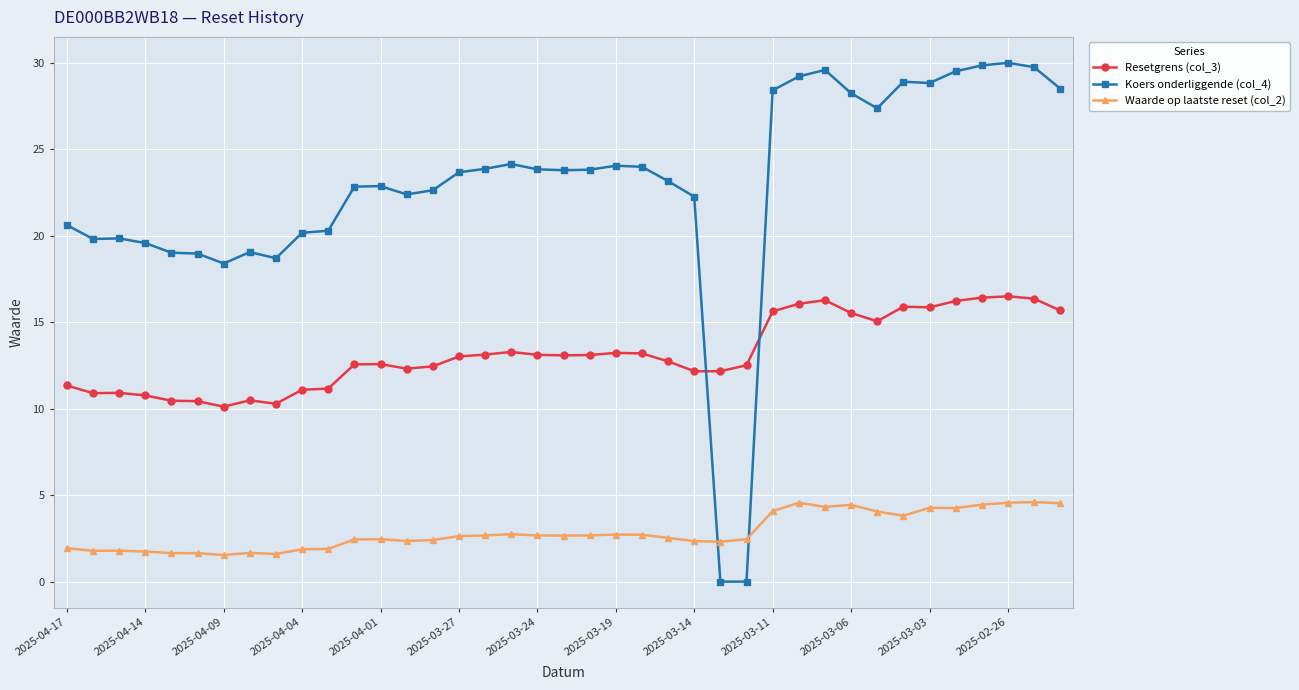

How many series are shown in this chart?

3